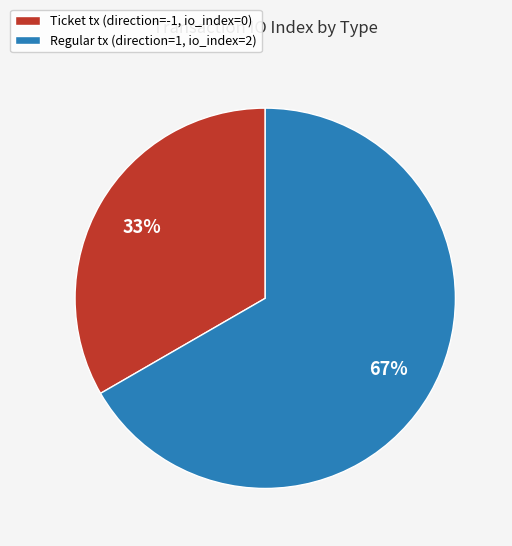

Is there any slice that represents more than half of the pie?

Yes